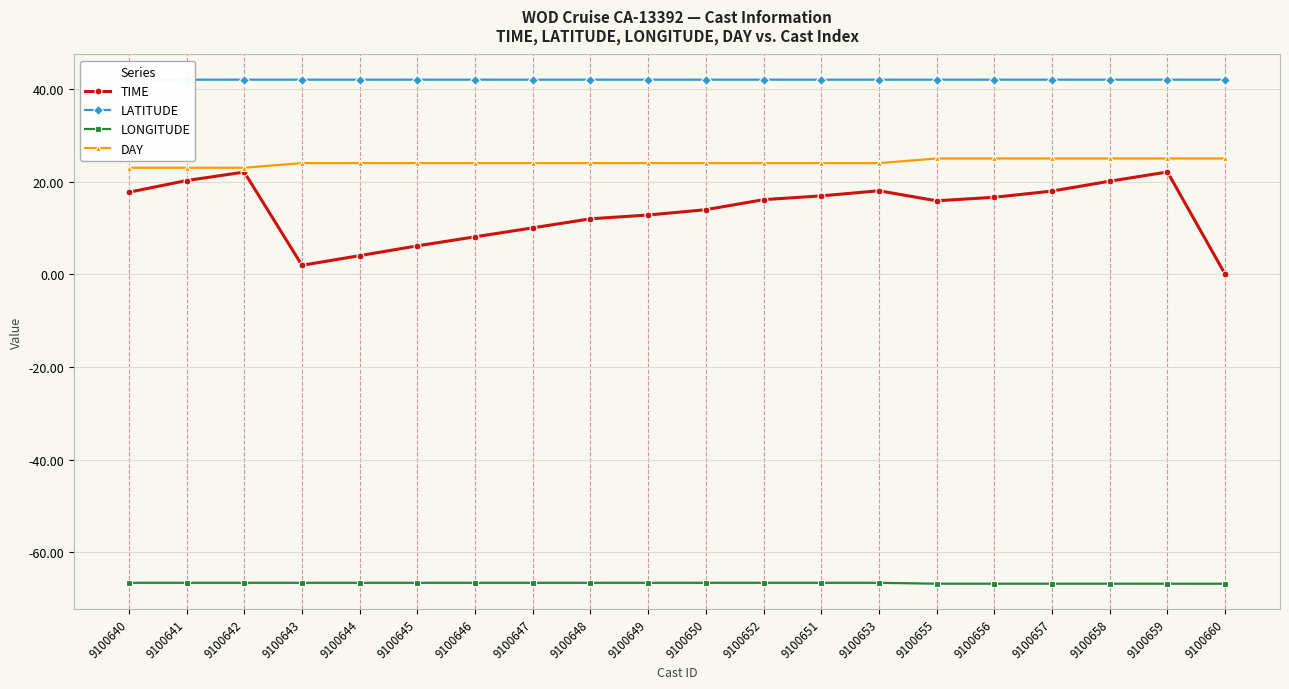

What is the smallest value displayed?

-66.8